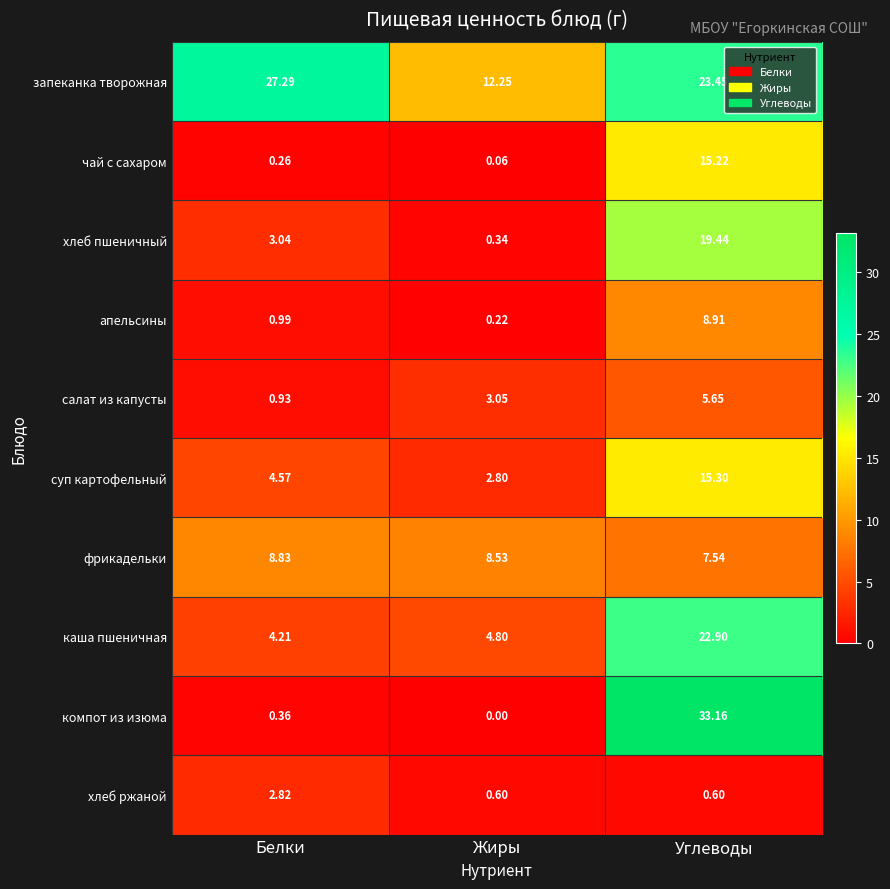

Rank the series by their maximum value, from lowest to highest.

хлеб ржаной, салат из капусты, фрикадельки, апельсины, чай с сахаром, суп картофельный, хлеб пшеничный, каша пшеничная, запеканка творожная, компот из изюма